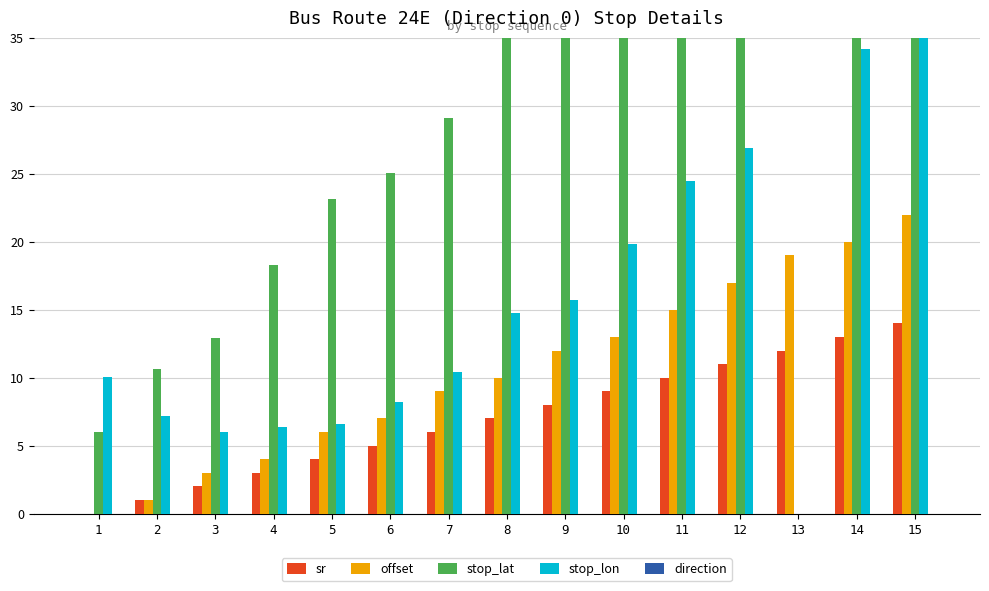

Where is direction nearest to the value 0?

1